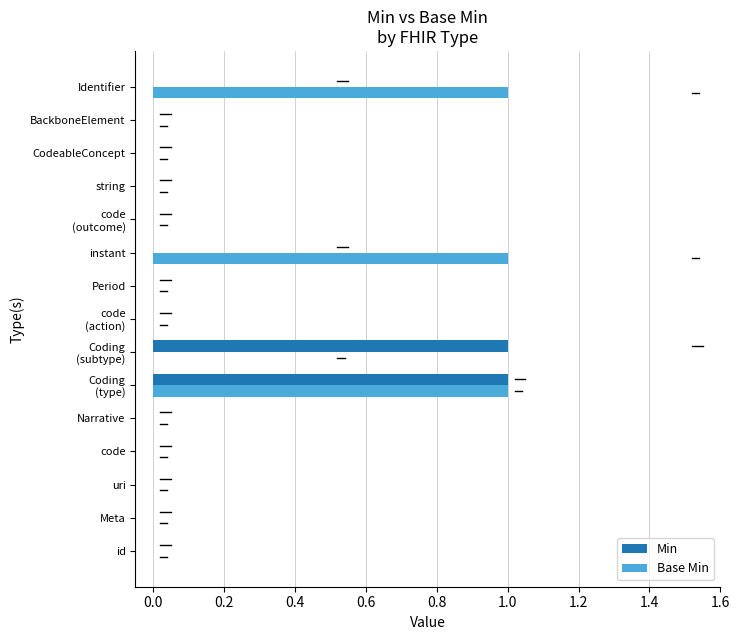

Is it true that Base Min equals 1 at Meta?

False